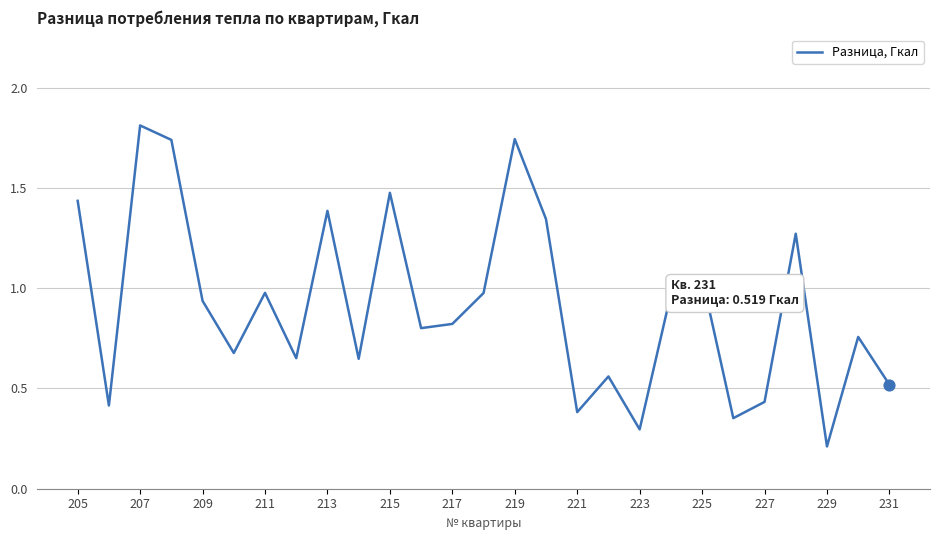

What is the greatest value displayed?

1.8